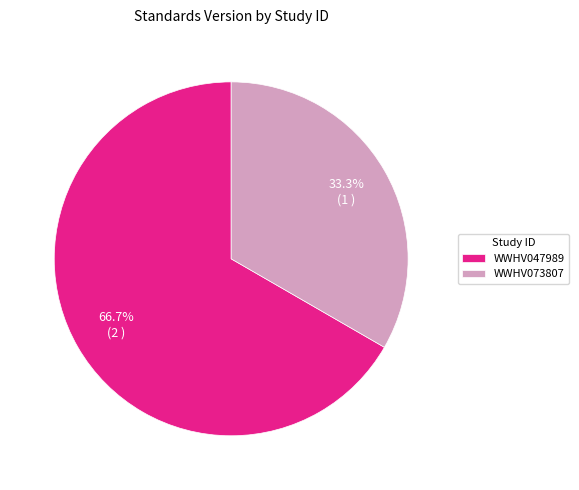

What is the largest slice in the pie chart?

WWHV047989